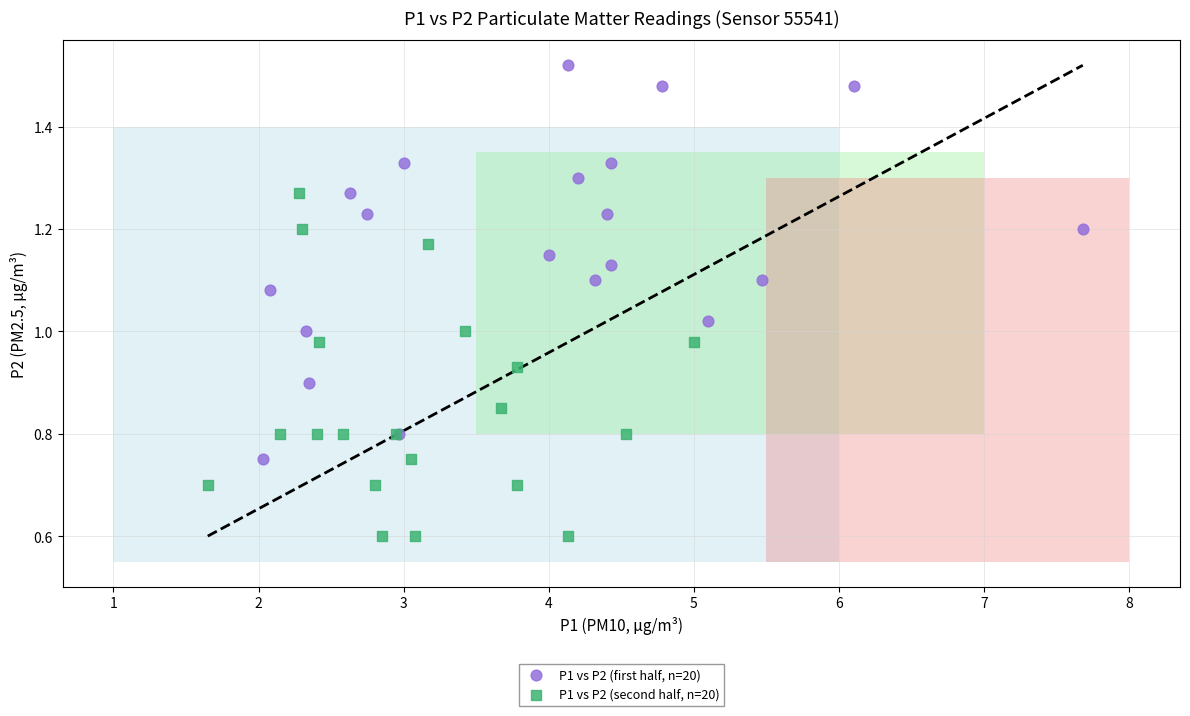

Which series contains the lowest Y value?

P1 vs P2 (second half, n=20)